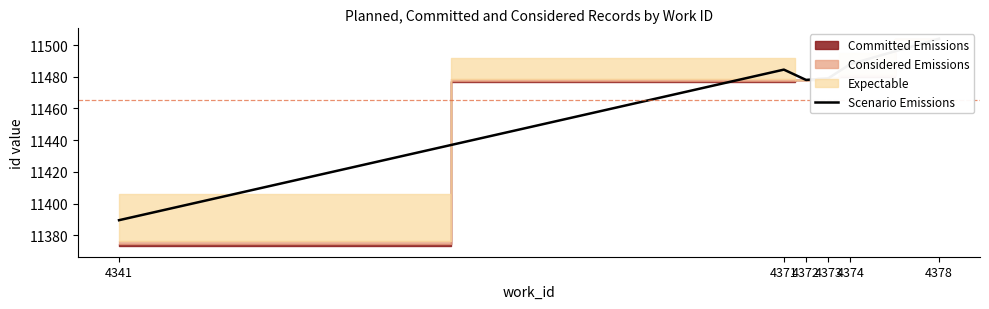

Reading left to right, extract all data points from this chart.

4341=11389.5	4371=11484.5	4372=11478.0	4373=11479.0	4374=11488.0	4378=11504.0